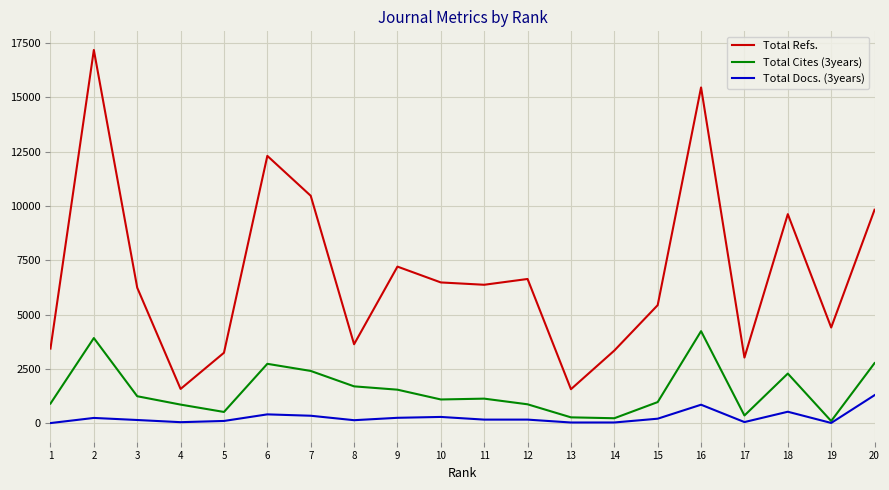

Where is the first local maximum for Total Refs.?

2